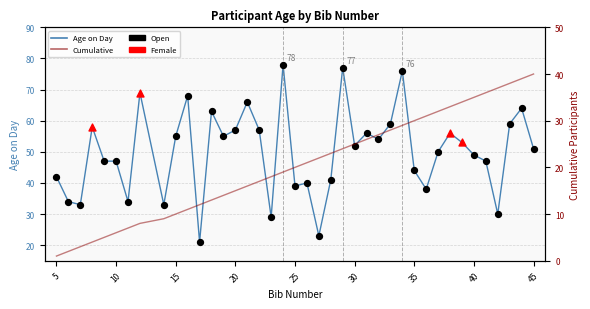

What is the ratio of the value at 36 to the value at 27?

1.7